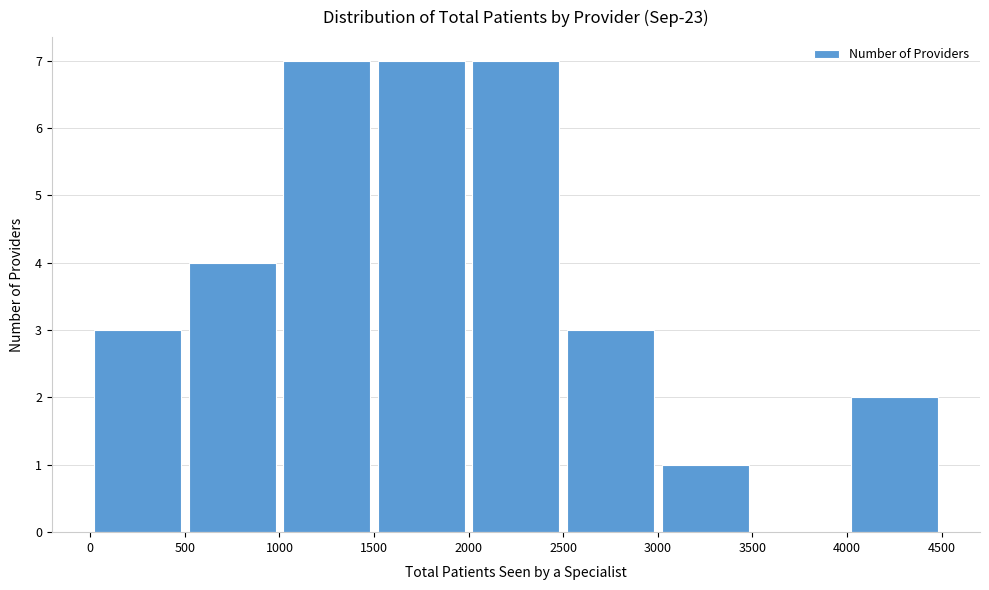

Reading left to right, list every bar in this chart as the range it spans on the x-axis followed by its height. The values are not printed on the chart, so give them approximately, as read against the axis.

0 to 500: 3
500 to 1000: 4
1000 to 1500: 7
1500 to 2000: 7
2000 to 2500: 7
2500 to 3000: 3
3000 to 3500: 1
3500 to 4000: 0
4000 to 4500: 2